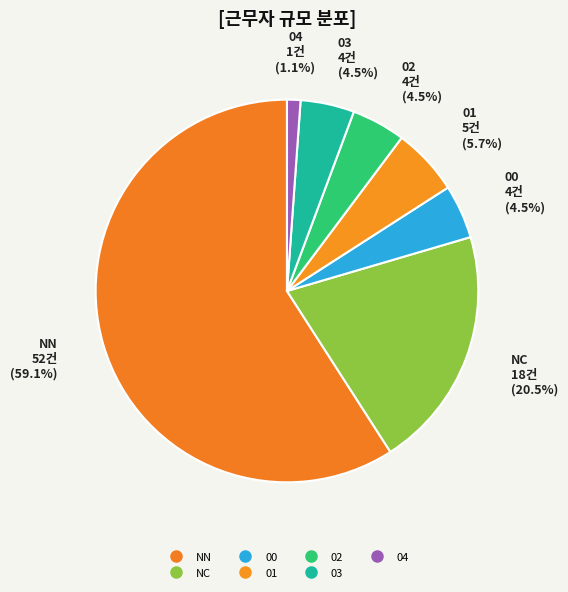

How many slices are in this pie chart?

7